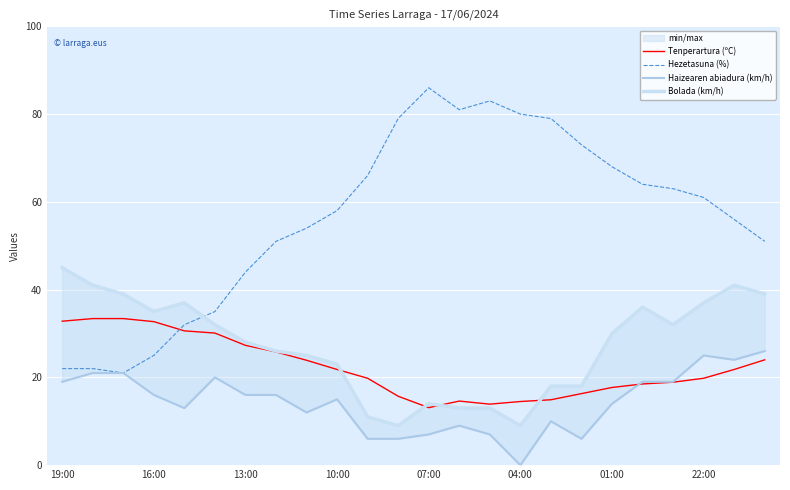

True or false: Haizearen abiadura (km/h) and Hezetasuna (%) intersect in this chart.

False